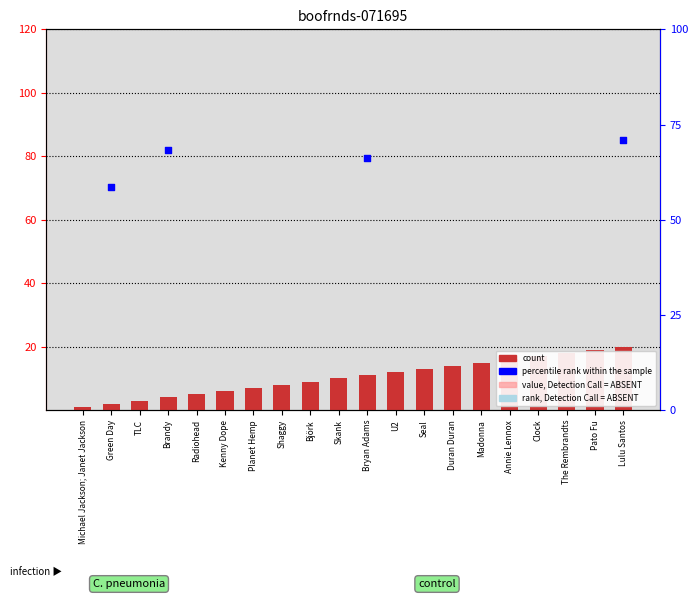

Between Pato Fu and Annie Lennox, which is larger?

Pato Fu